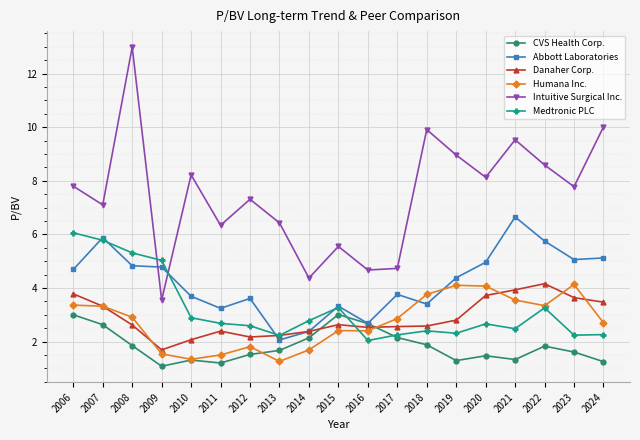

Between 2007 and 2014, which series saw the biggest shift?

Abbott Laboratories